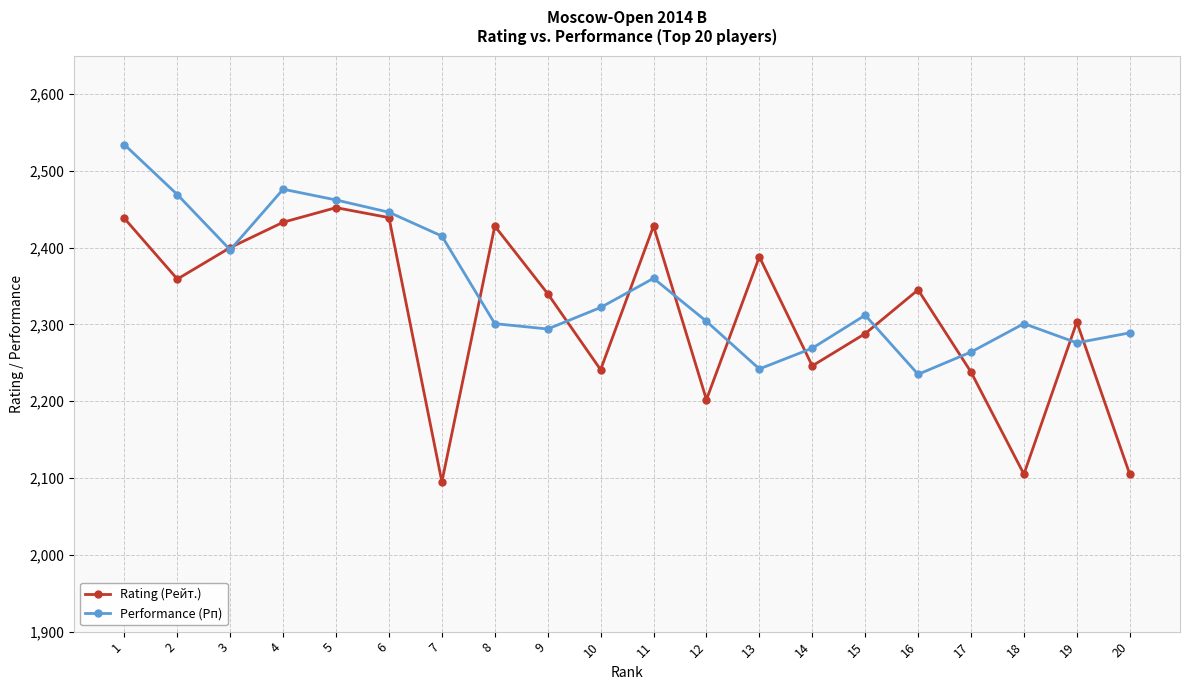

Which series has the widest spread of values?

Rating (Рейт.)